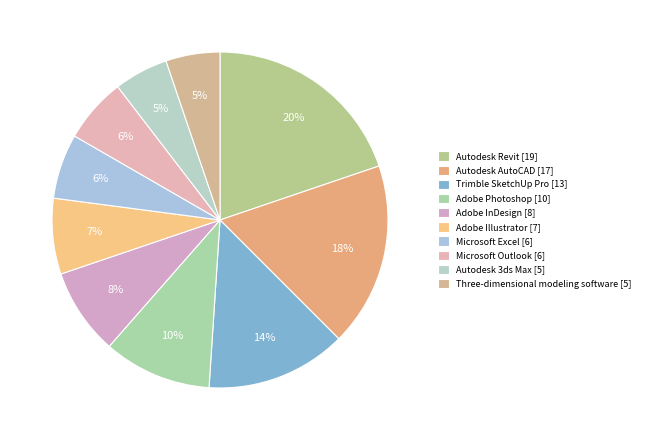

What is the ratio of the value at Autodesk Revit to the value at Autodesk 3ds Max?

3.8